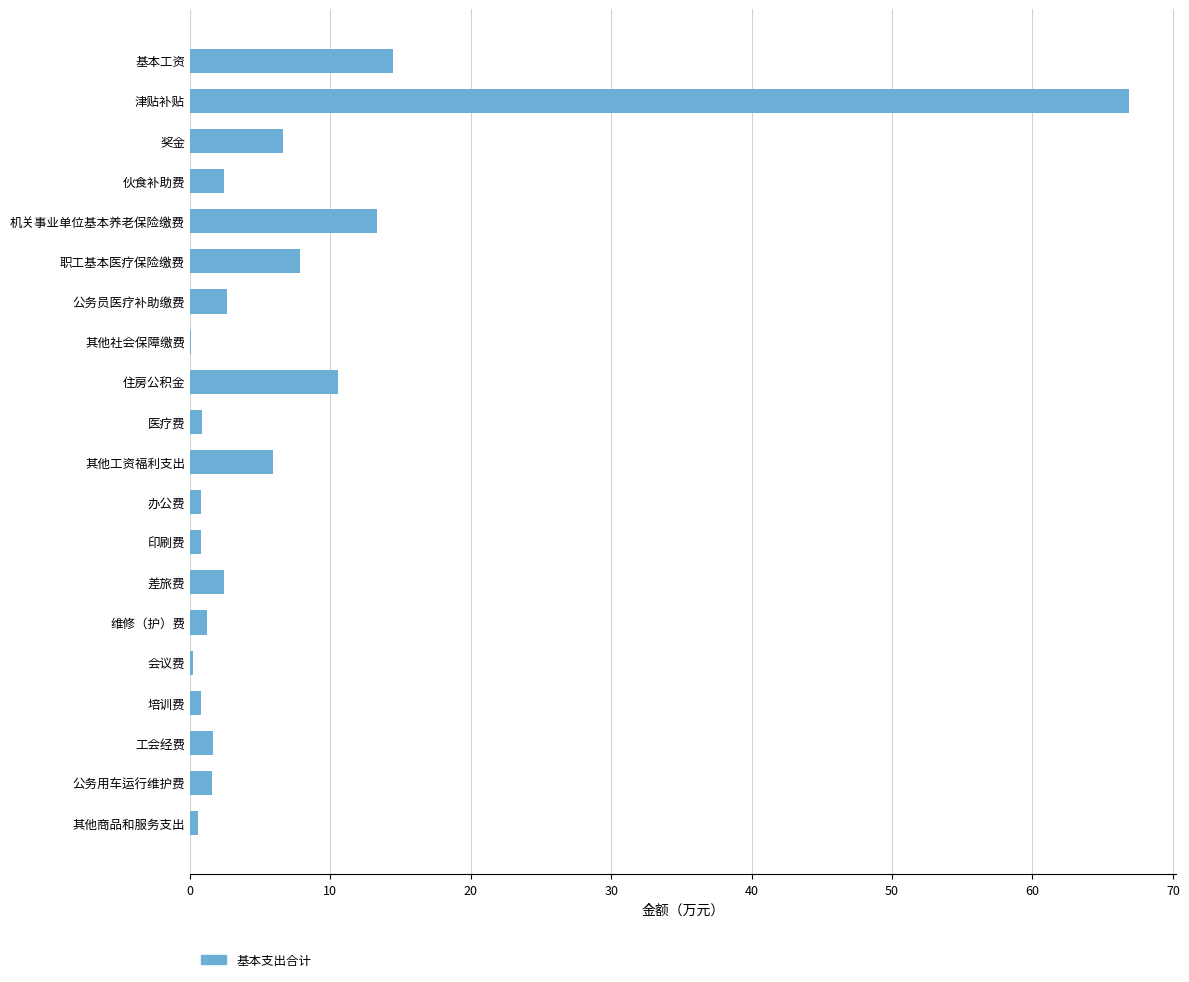

What is the sum of all values?

141.6